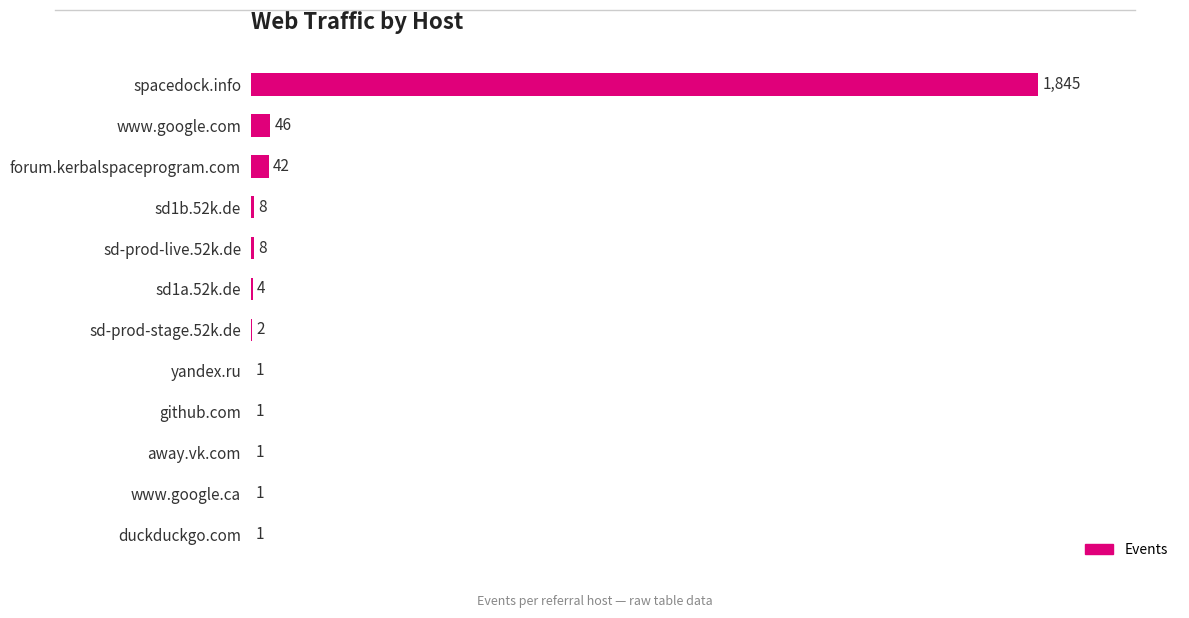

What is the sum of all values?

1960